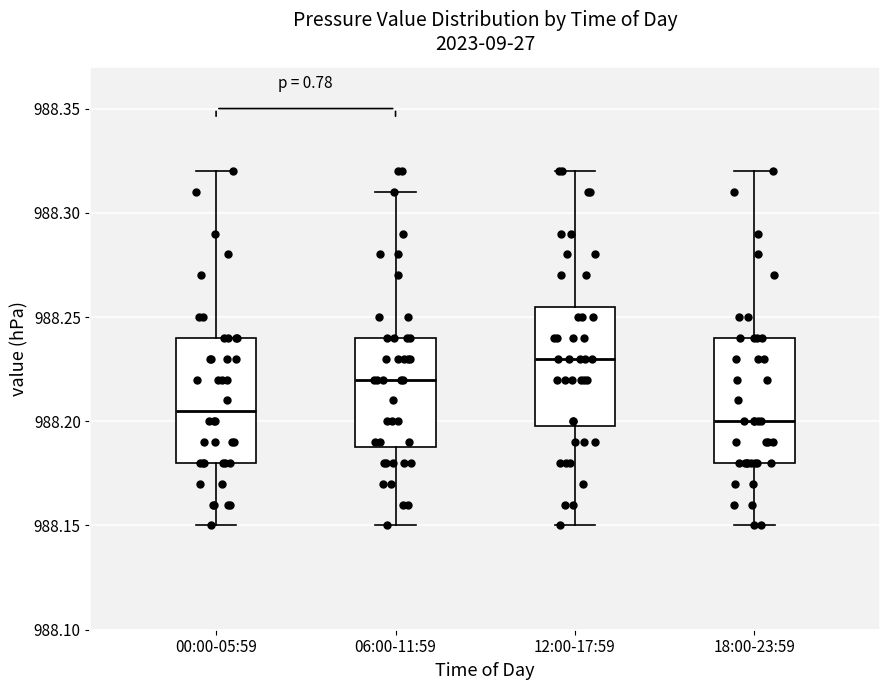

Where is the lower edge of the box for 00:00-05:59 on the y-axis? The values are not printed on the chart, so give them approximately, as read against the axis.

988.180